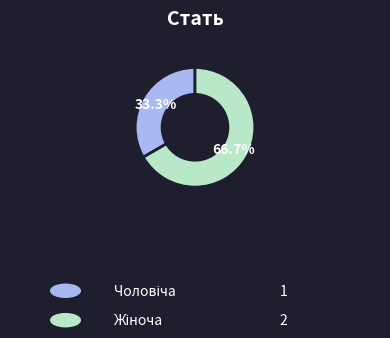

Is there any slice that represents more than half of the pie?

Yes